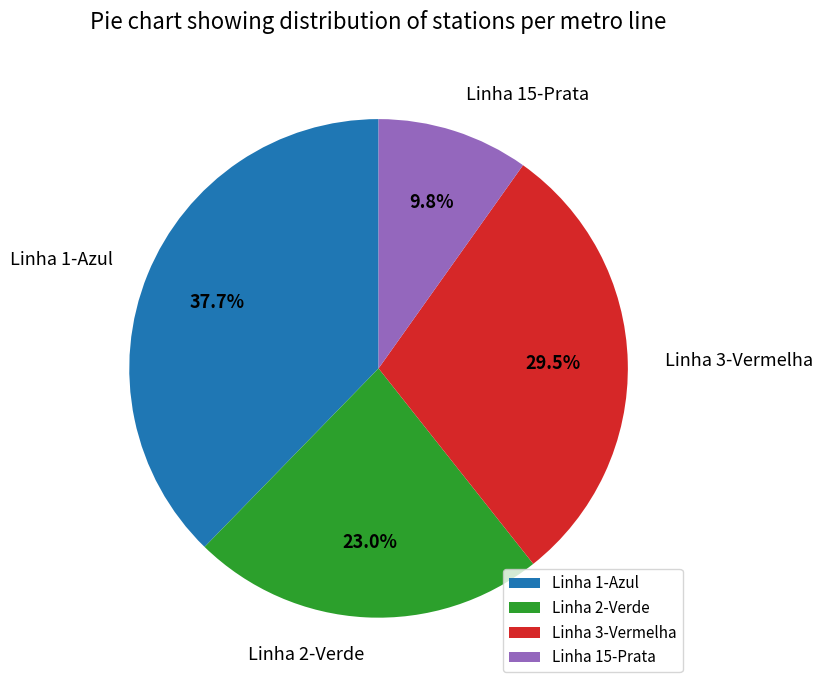

True or false: Linha 2-Verde accounts for 31% of the total.

False